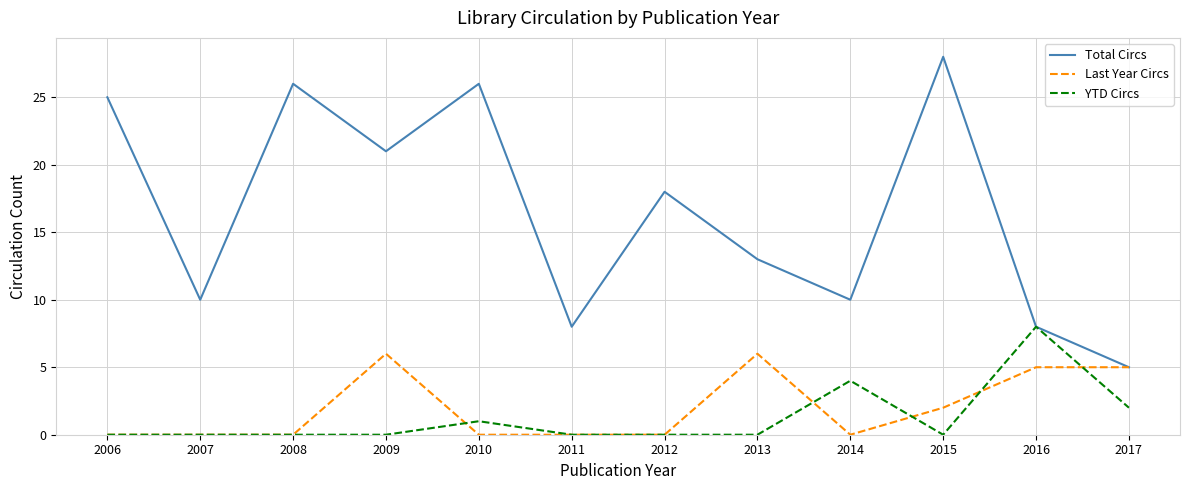

Does the chart display data point markers on the line(s)?

No